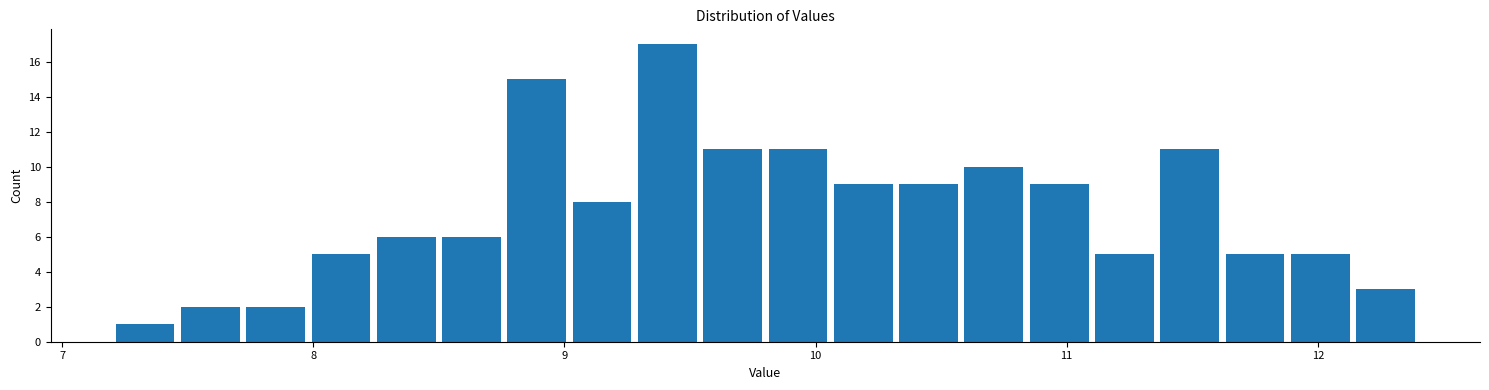

Around what value on the x-axis is the tallest bar? Give the approximate position of its centre, as read against the axis.

9.4